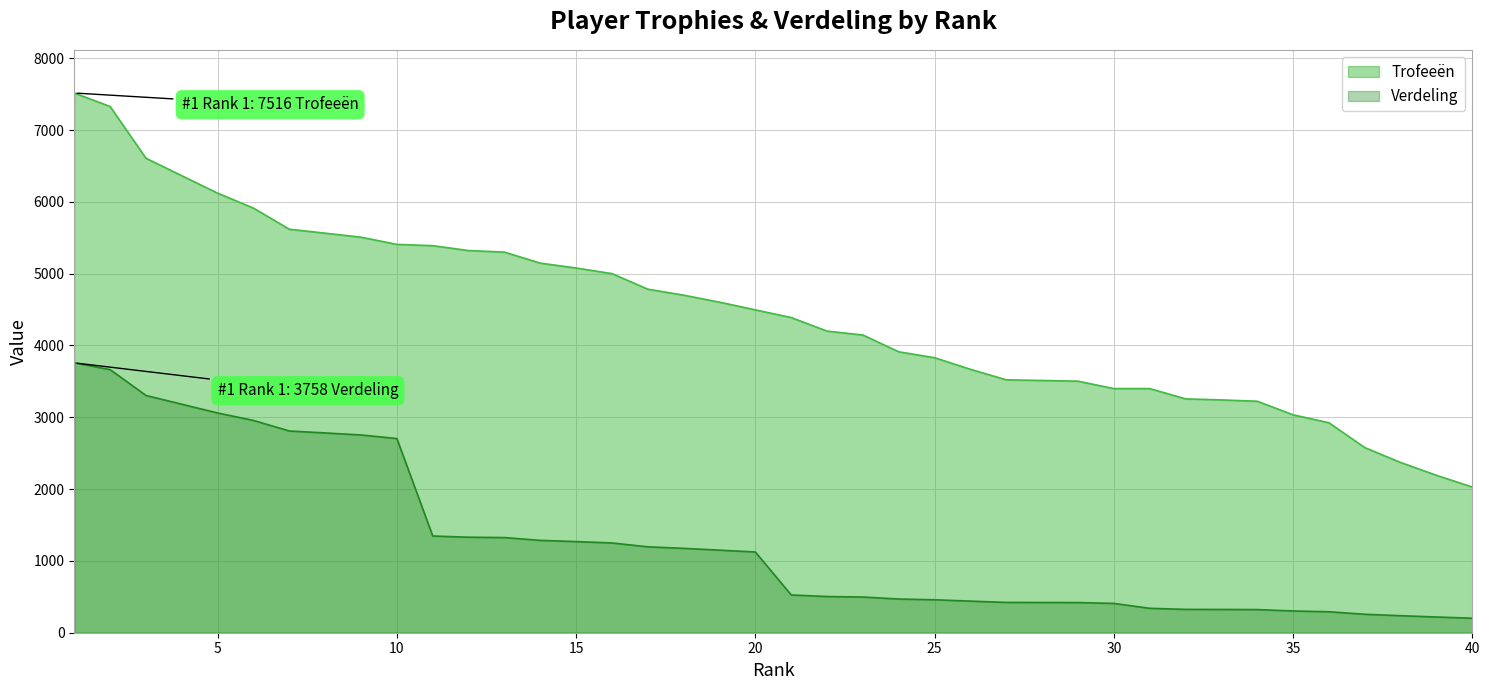

What is the difference between the maximum and minimum values in the Trofeeën series?

5487